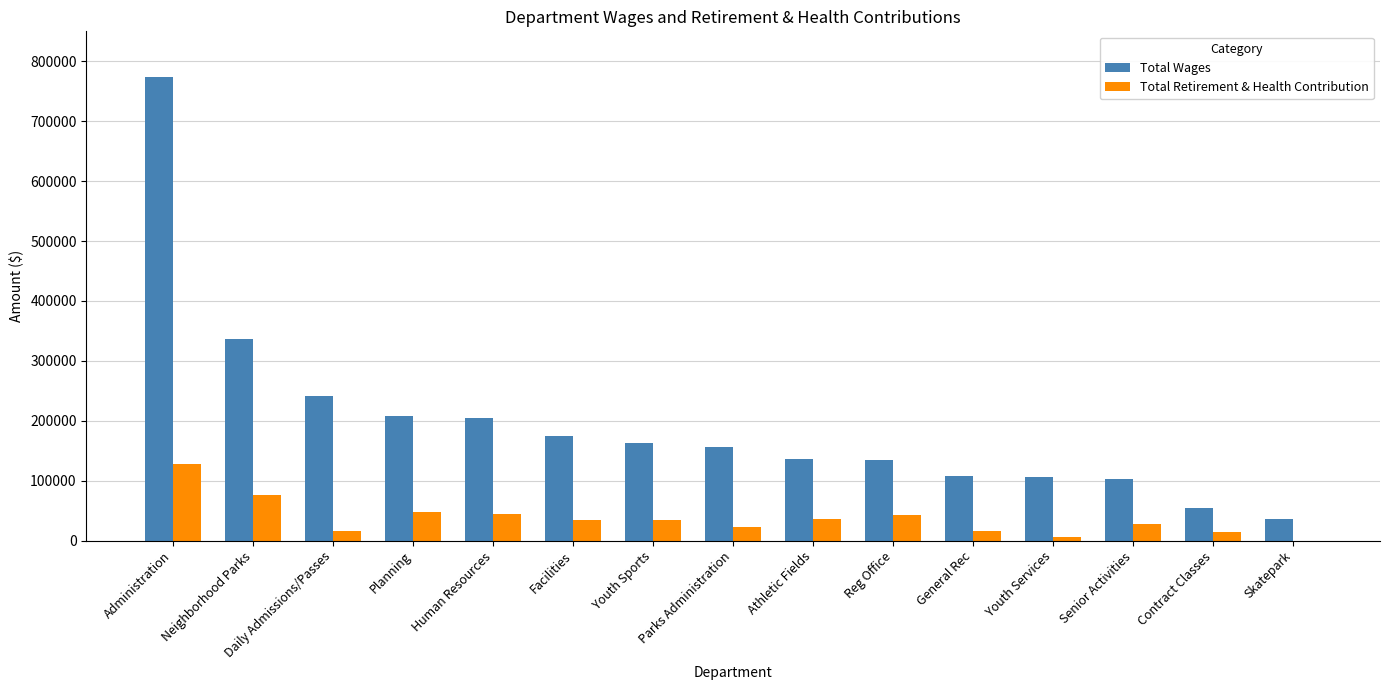

Which series has the largest total across all categories?

Total Wages